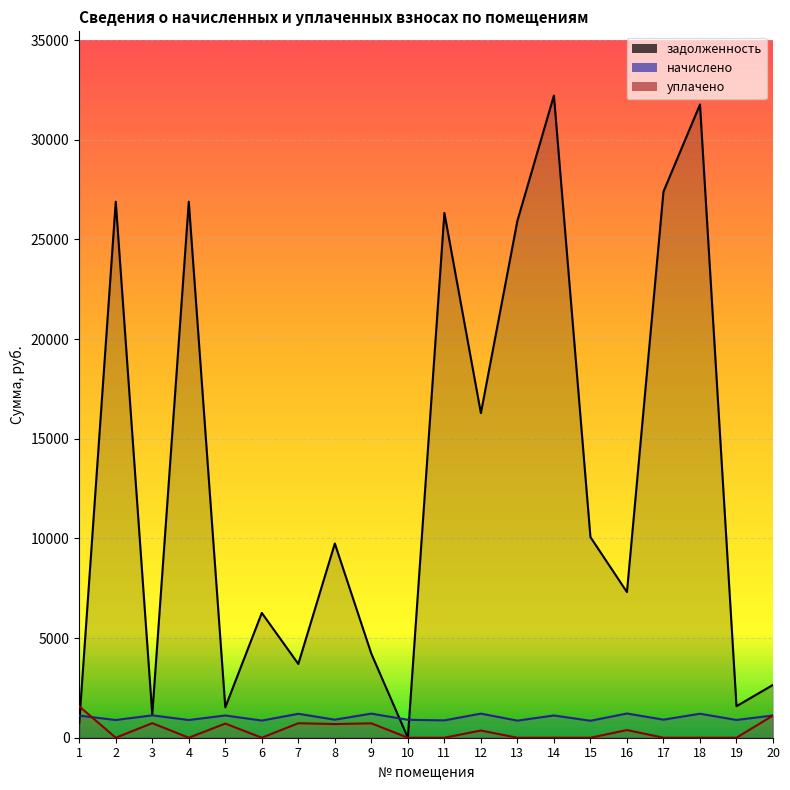

What is the average value of the задолженность series?

13133.2